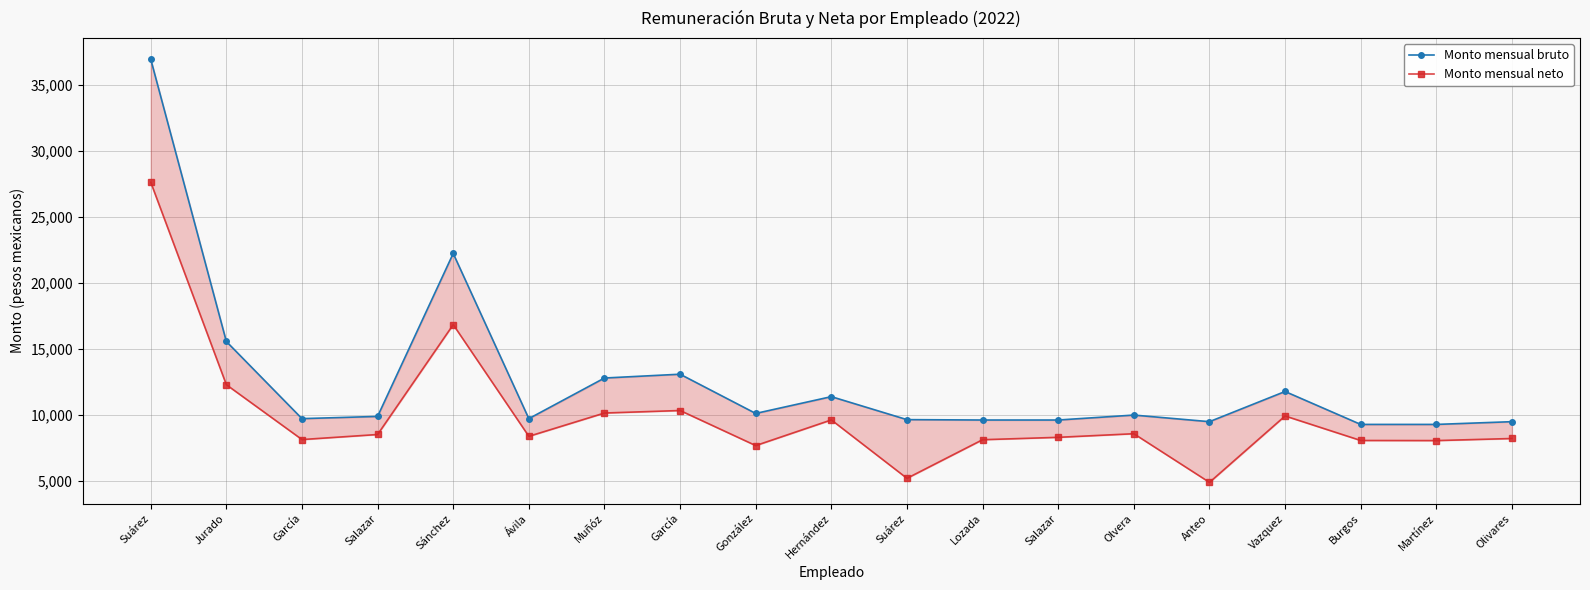

What are all the series names shown in the legend?

Monto mensual bruto, Monto mensual neto